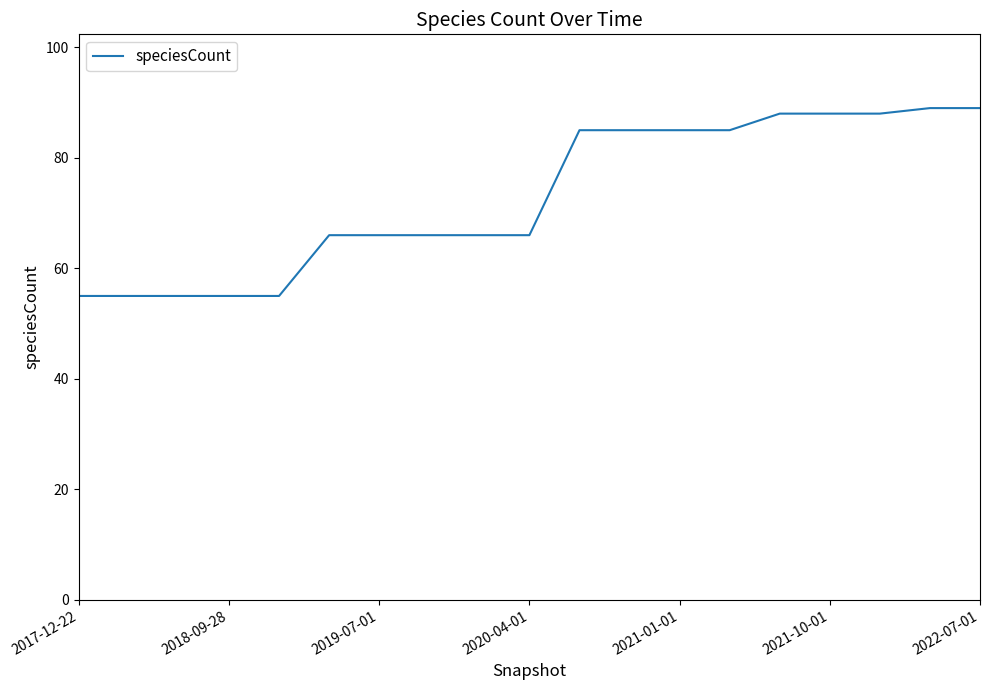

What is the difference between the maximum and minimum values?

34